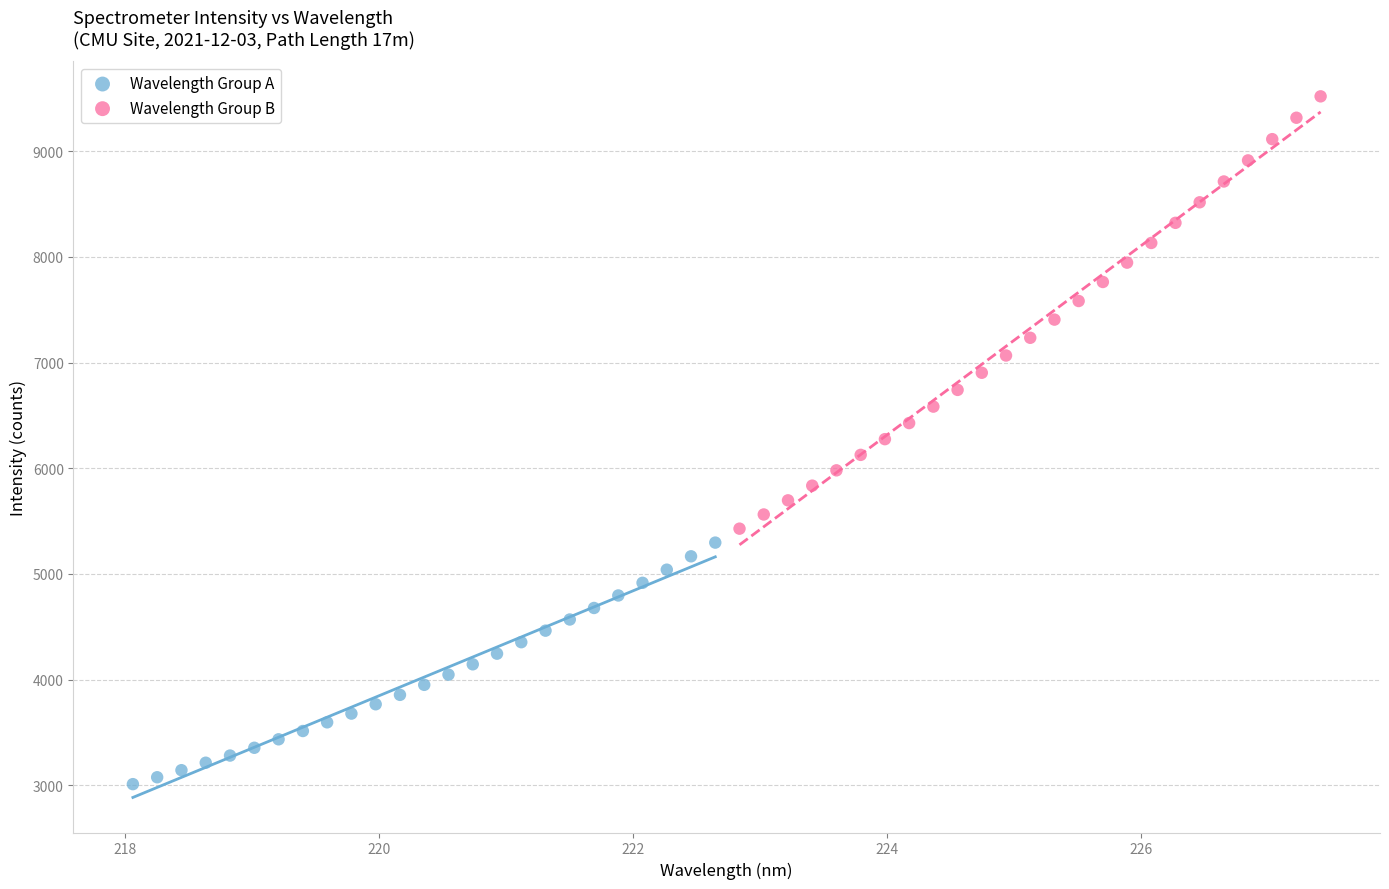

Which series contains the lowest Y value?

Wavelength Group A